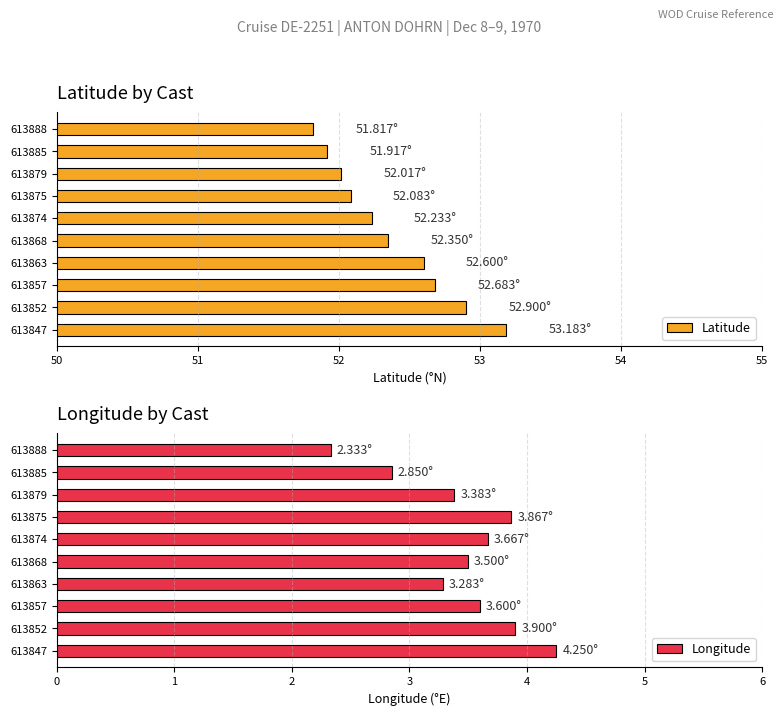

True or false: Latitude has a value of 34.9 at 613879.

False